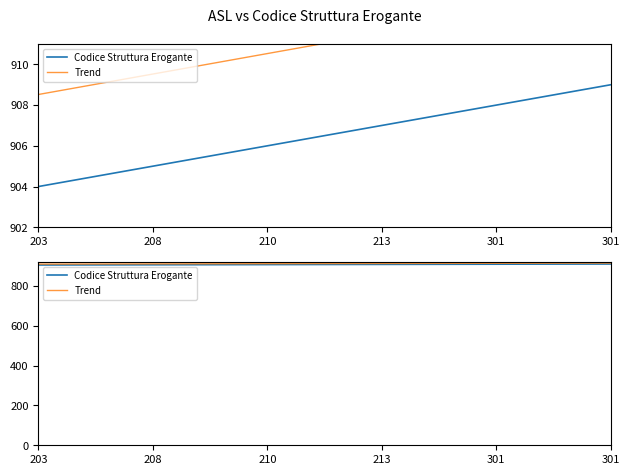

How many lines are shown in the chart?

2